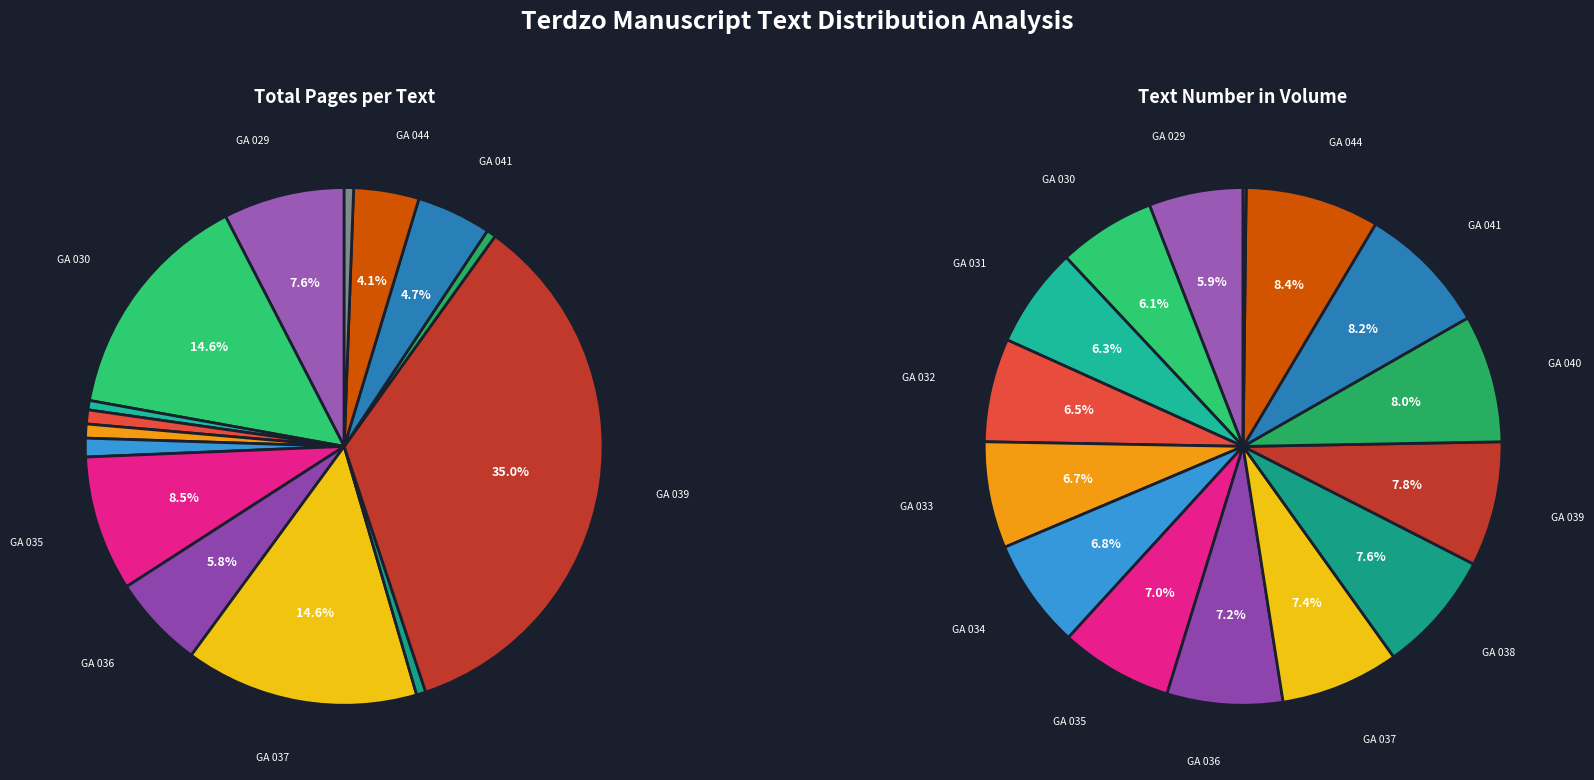

What is the ratio of the value at Terdzo-GA-029 to the value at Terdzo-GA-040?

13.0